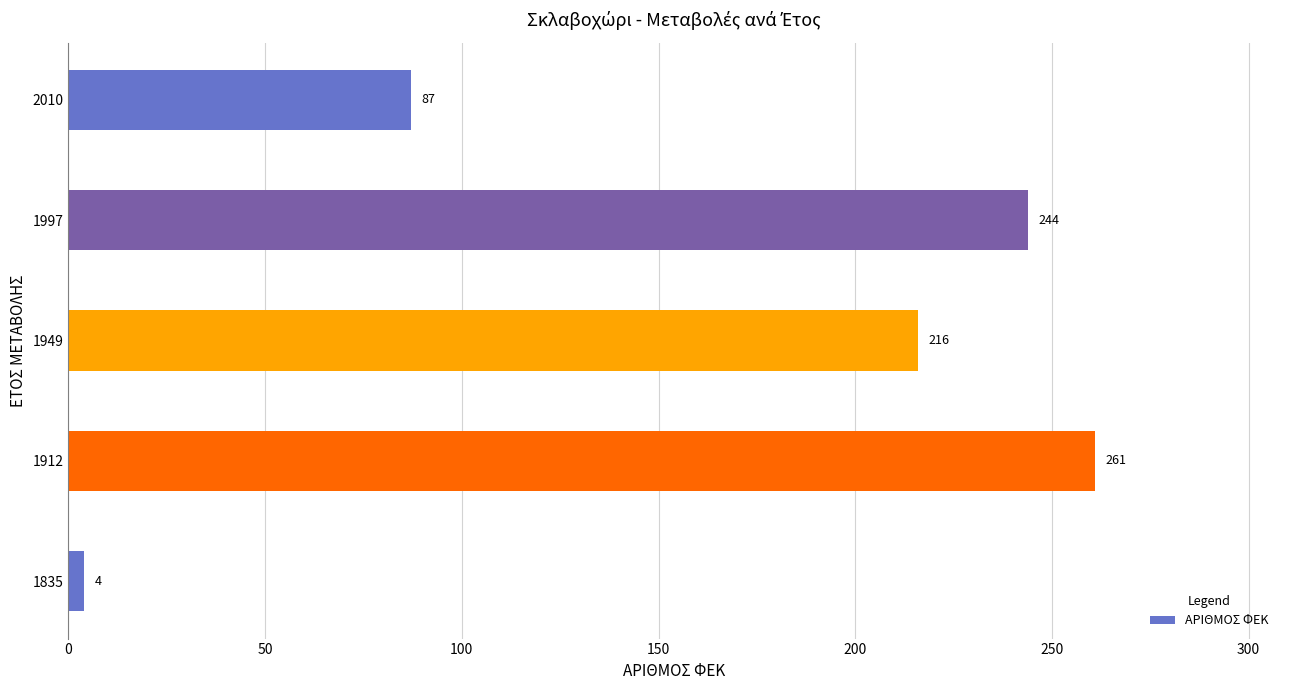

What is the change in value from 1912 to 1997?

-17